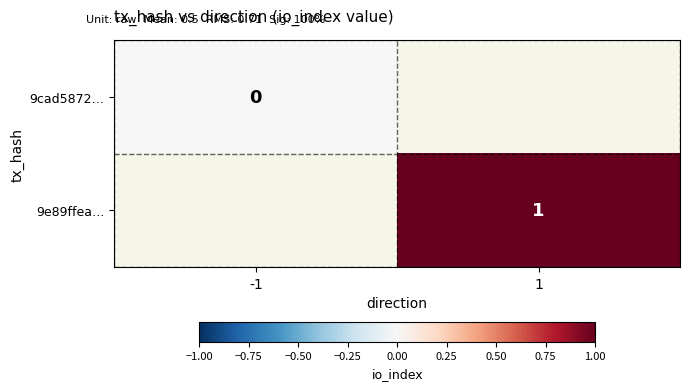

The 9e89ffea… series shows 0 at 1. True or false?

False